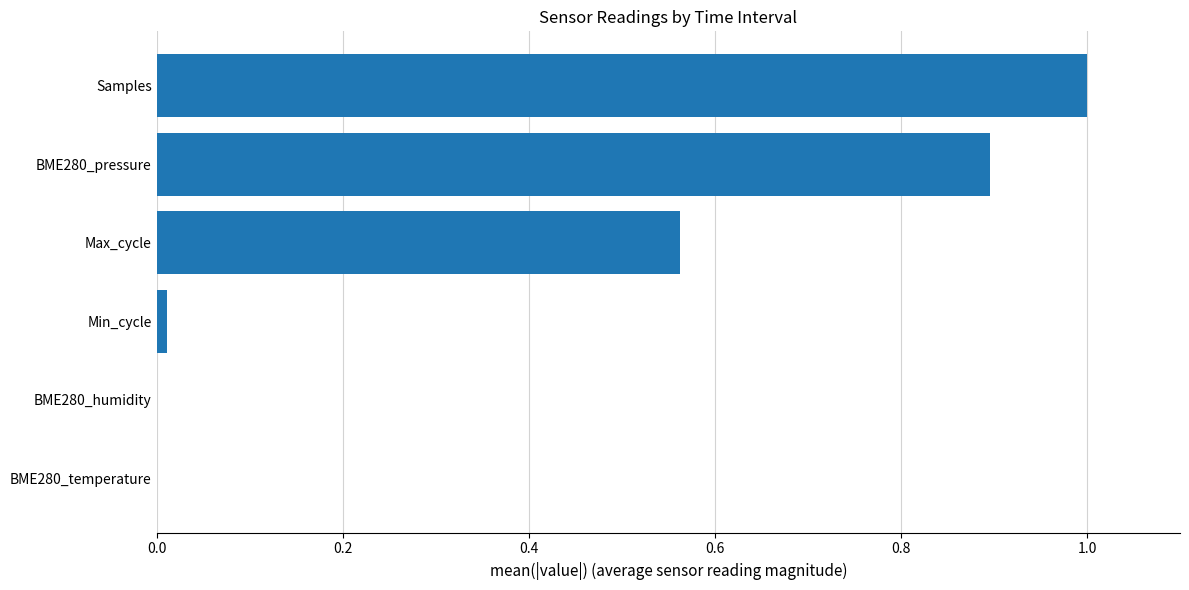

Which has a higher value, BME280_humidity or Max_cycle?

Max_cycle